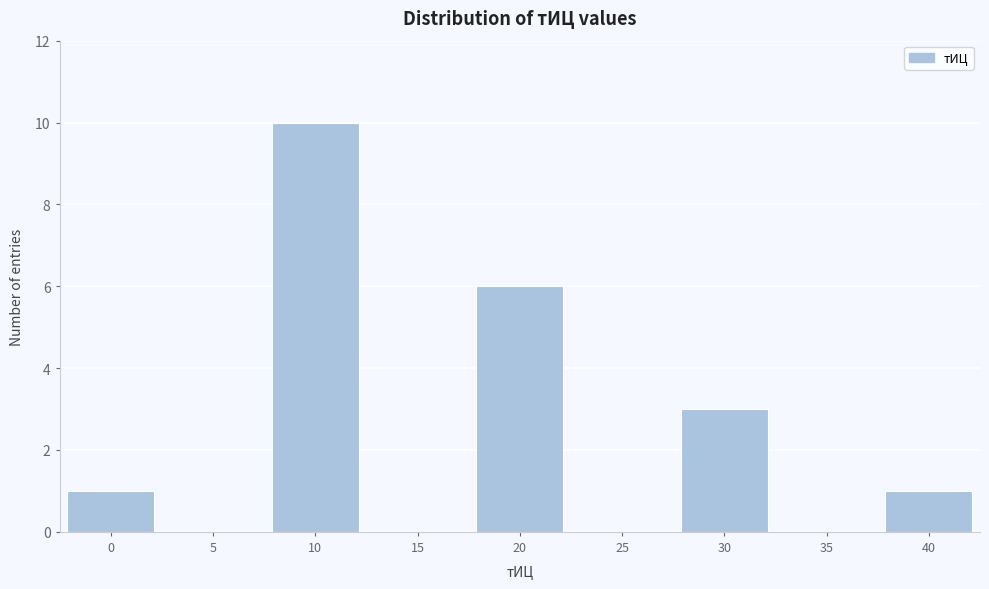

Reading right to left, transcribe all the data shown in this chart.

40=1	35=0	30=3	25=0	20=6	15=0	10=10	5=0	0=1